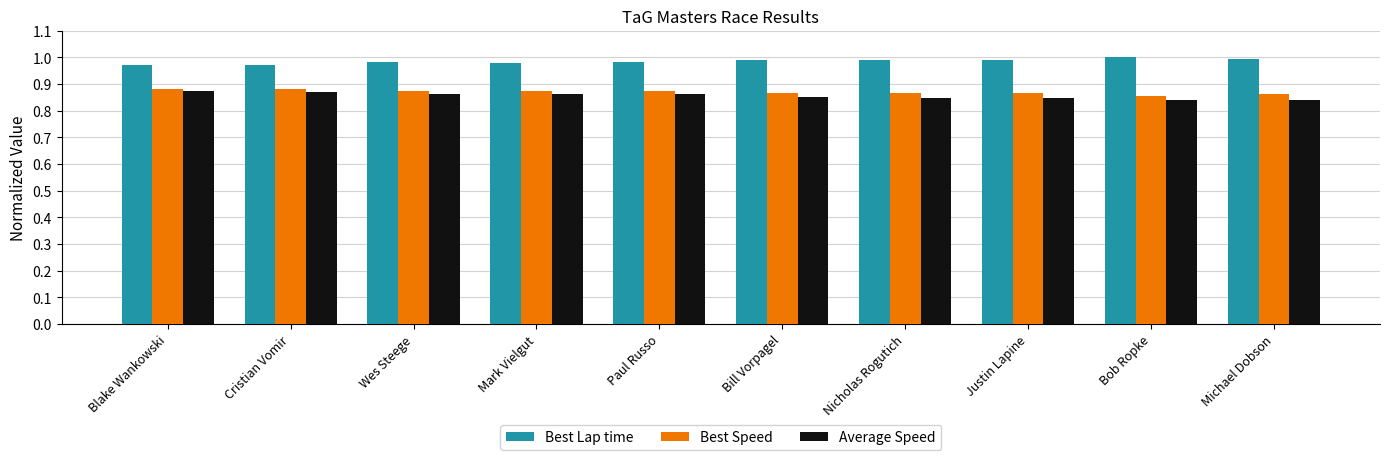

The value of Best Lap time at Wes Steege is 0.2. True or false?

False